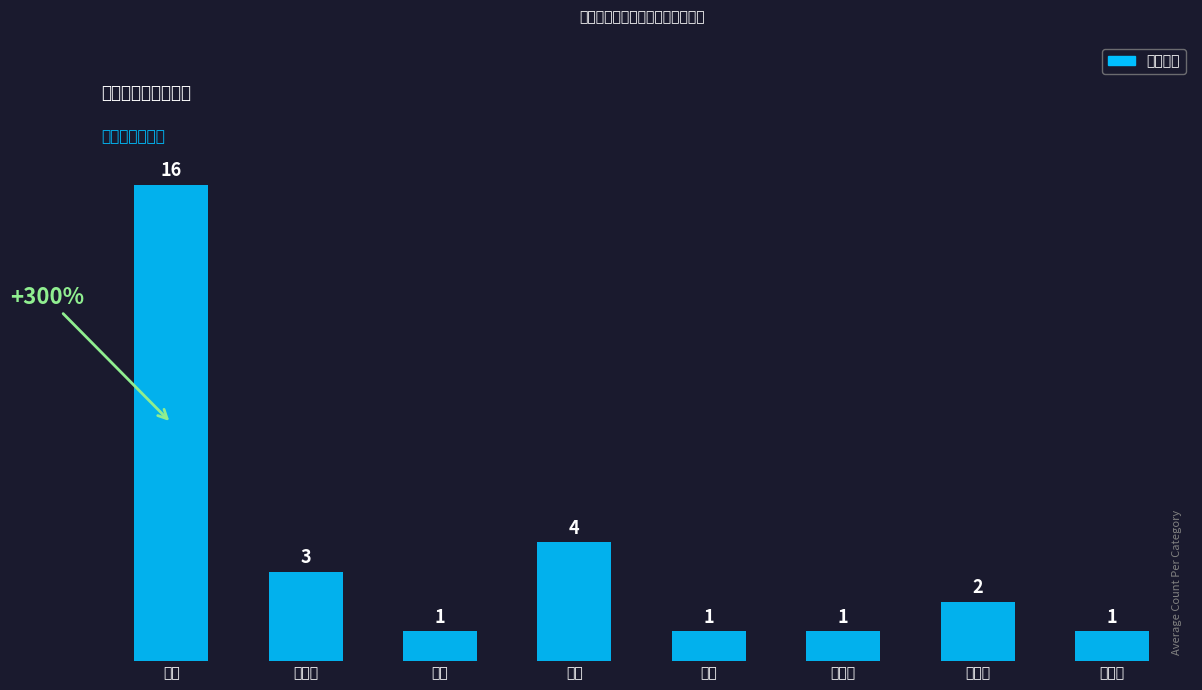

True or false: the data shows 3 at 教育学.

False